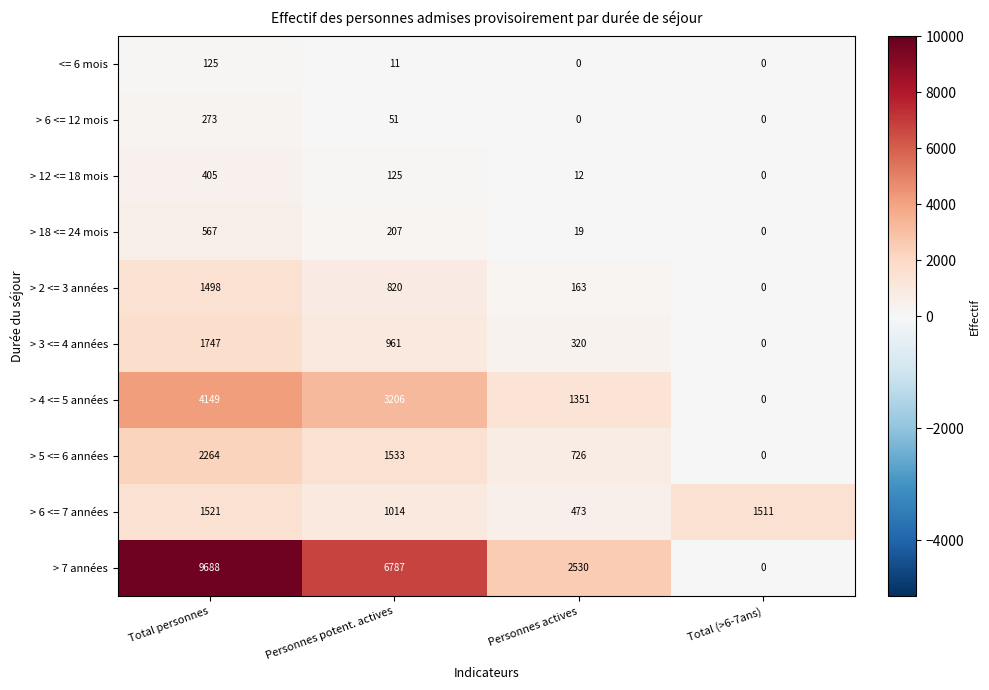

What is the spread (max minus min) of values at Total personnes?

9563